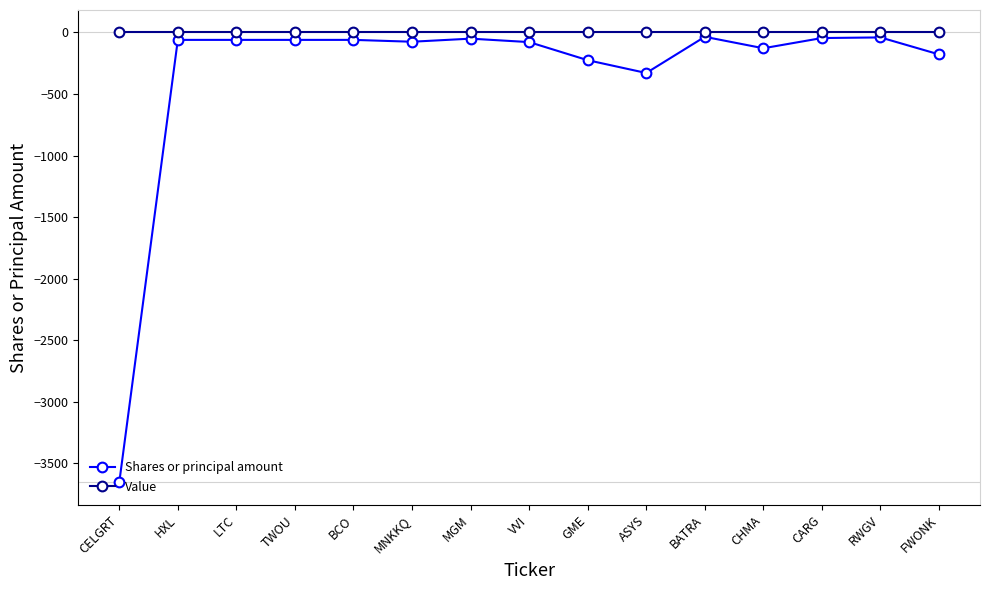

Which series has the widest spread of values?

Shares or principal amount